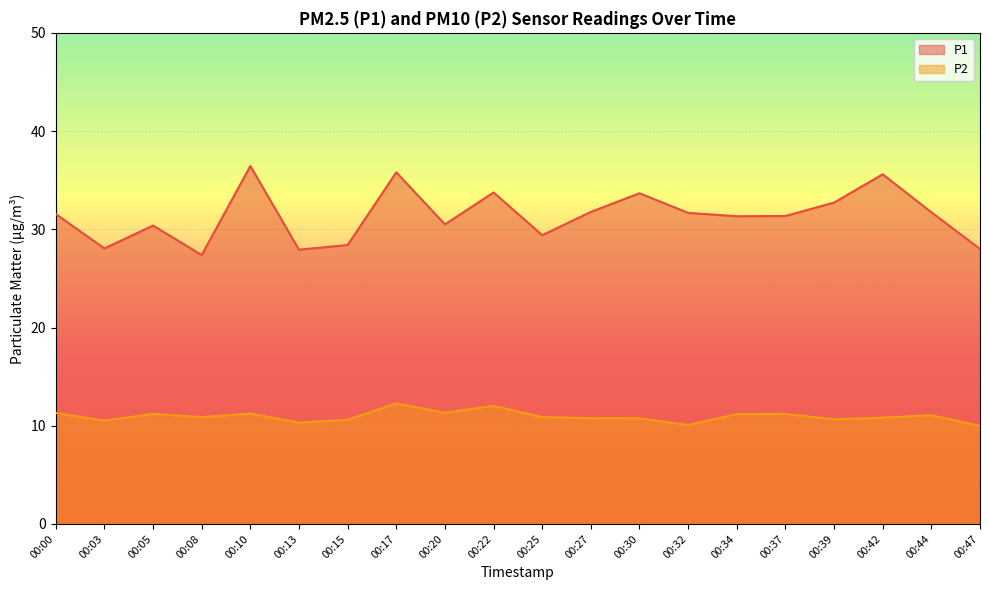

What is the spread (max minus min) of values at 00:30?

22.9